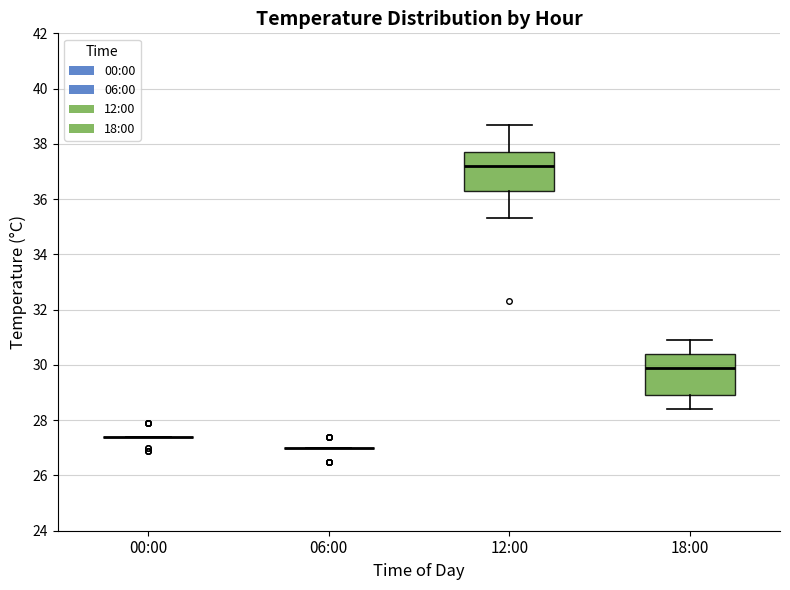

Reading left to right, read every box against the y-axis: the position of its median line, the range the box covers, and the ends of its whiskers. The values are not printed on the chart, so give them approximately, as read against the axis.

00:00: box collapsed to a line at 27.4, whiskers 27.4 to 27.4
06:00: box collapsed to a line at 27.0, whiskers 27.0 to 27.0
12:00: median 37.2, box 36.4 to 37.8, whiskers 35.4 to 38.8
18:00: median 30.0, box 29.0 to 30.4, whiskers 28.4 to 31.0